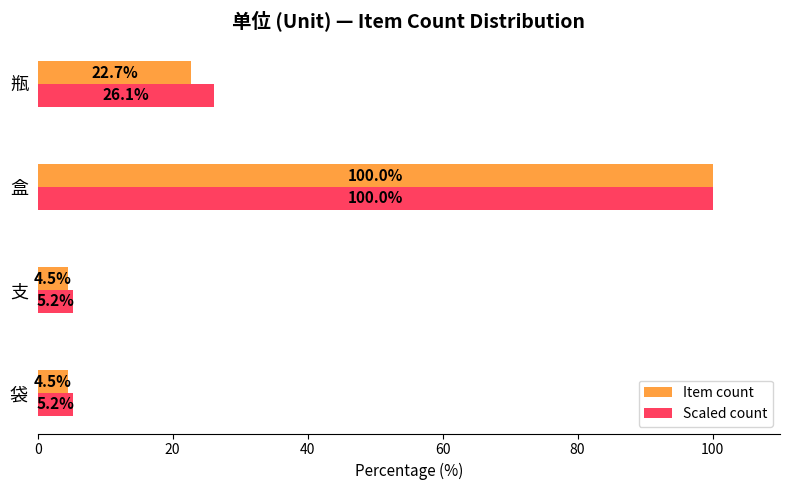

What is the difference between the second highest and second lowest values in the Item count series?

18.2